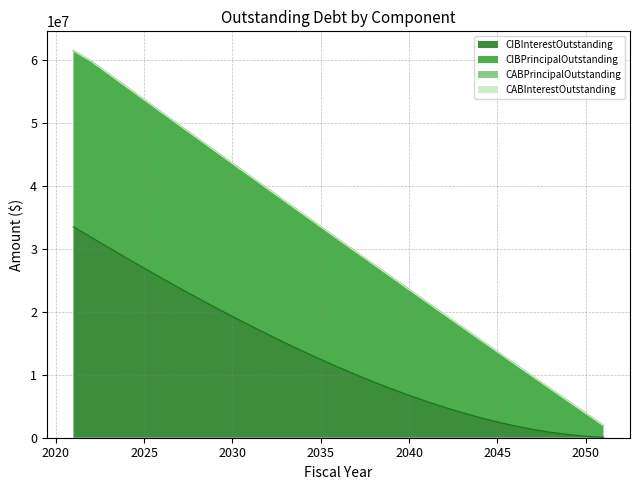

Reading left to right, what are all the values shown in this chart?

CIBInterestOutstanding: 33543131.2	31874943.8	30216862.5	28579518.8	26963831.2	25370850.0	23803500.0	22264800.0	20756400.0	19279950.0	17837250.0	16430250.0	15060900.0	13731450.0	12444150.0	11201400.0	10005750.0	8859750.0	7766250.0	6728400.0	5749500.0	4832850.0	3982050.0	3201000.0	2493750.0	1864500.0	1317750.0	858300.0	491250.0	222000.0	56250.0
CIBPrincipalOutstanding: 28010000.0	28010000.0	27625000.0	27220000.0	26800000.0	26355000.0	25890000.0	25400000.0	24880000.0	24335000.0	23755000.0	23145000.0	22500000.0	21815000.0	21095000.0	20330000.0	19525000.0	18675000.0	17775000.0	16820000.0	15810000.0	14745000.0	13615000.0	12420000.0	11155000.0	9820000.0	8405000.0	6910000.0	5325000.0	3650000.0	1875000.0
CABPrincipalOutstanding: 0.0	0.0	0.0	0.0	0.0	0.0	0.0	0.0	0.0	0.0	0.0	0.0	0.0	0.0	0.0	0.0	0.0	0.0	0.0	0.0	0.0	0.0	0.0	0.0	0.0	0.0	0.0	0.0	0.0	0.0	0.0
CABInterestOutstanding: 0.0	0.0	0.0	0.0	0.0	0.0	0.0	0.0	0.0	0.0	0.0	0.0	0.0	0.0	0.0	0.0	0.0	0.0	0.0	0.0	0.0	0.0	0.0	0.0	0.0	0.0	0.0	0.0	0.0	0.0	0.0